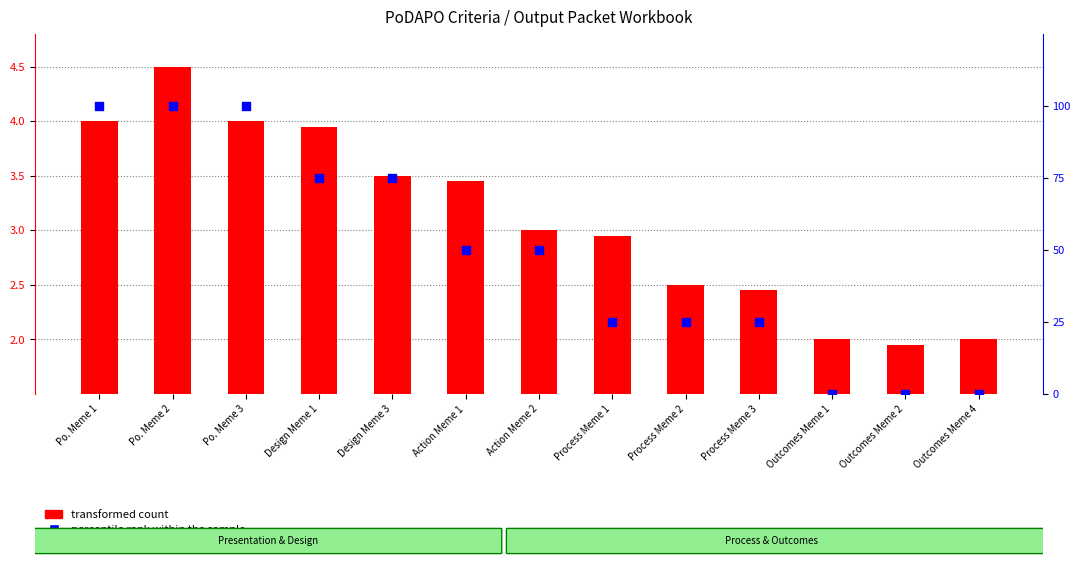

Which series has the largest total across all categories?

percentile rank within the sample